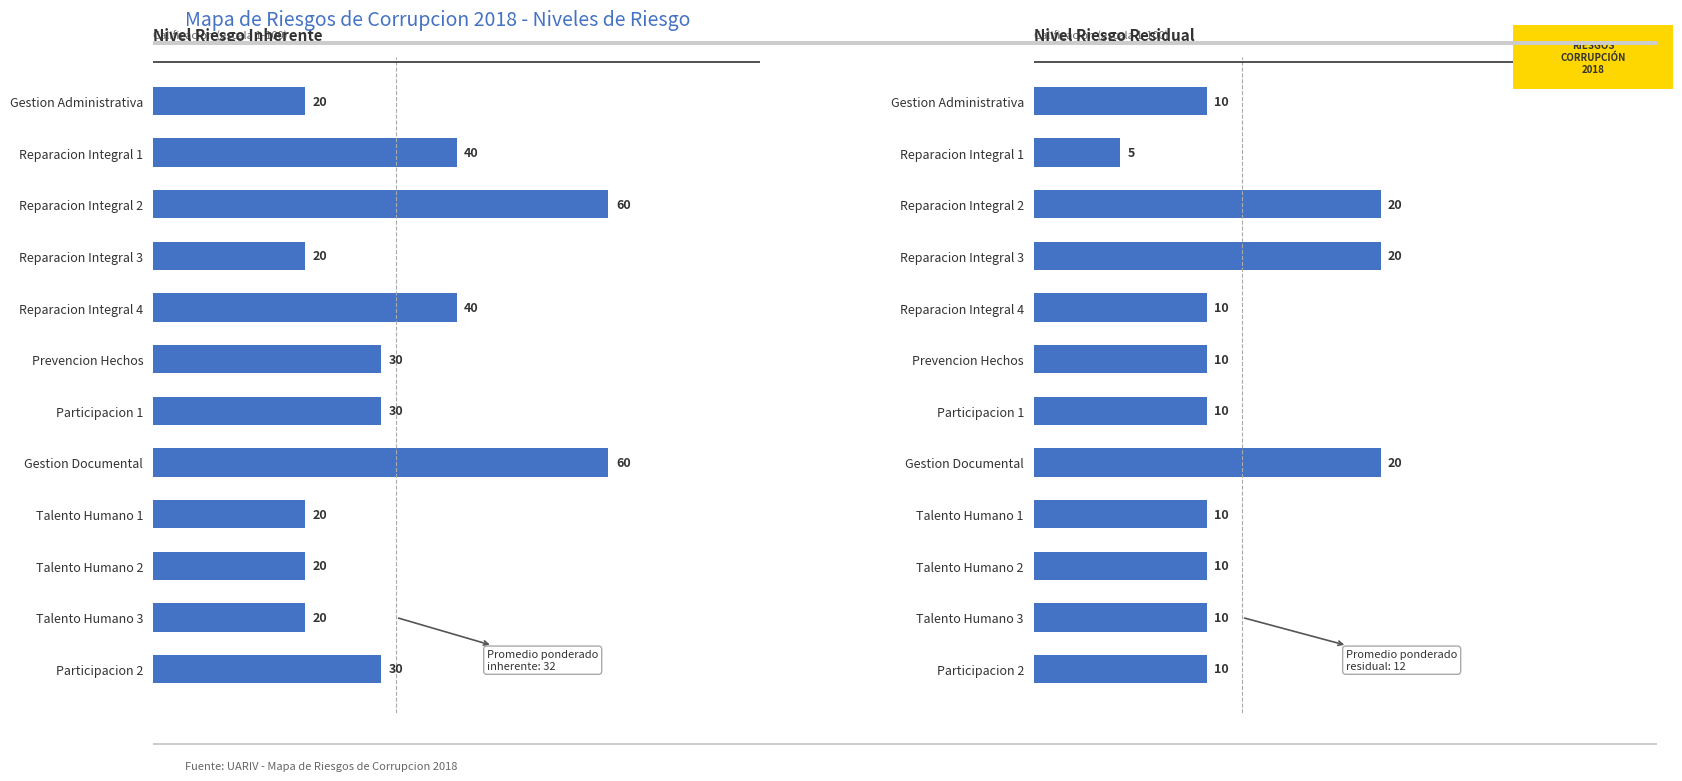

Where does the Nivel Riesgo Residual series first go above 10?

Reparacion Integral 2